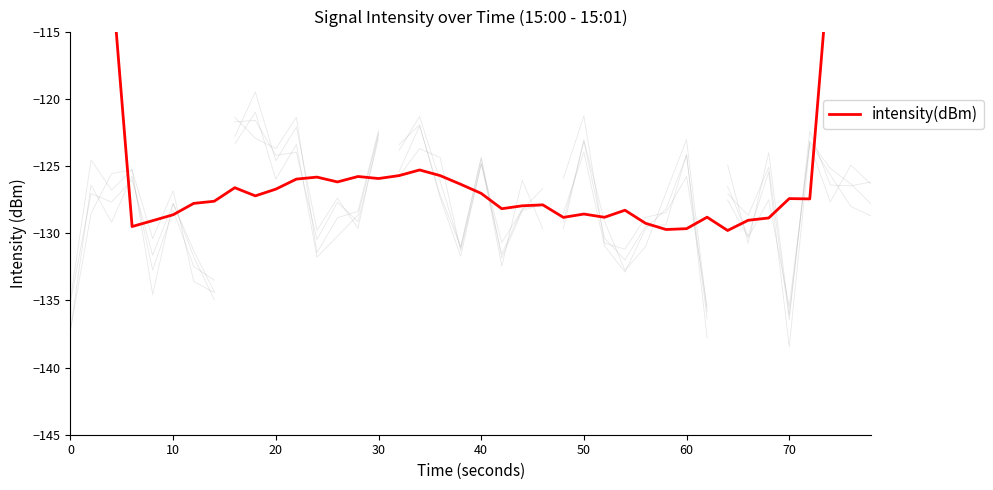

Which has a higher value, 13 or 26?

13